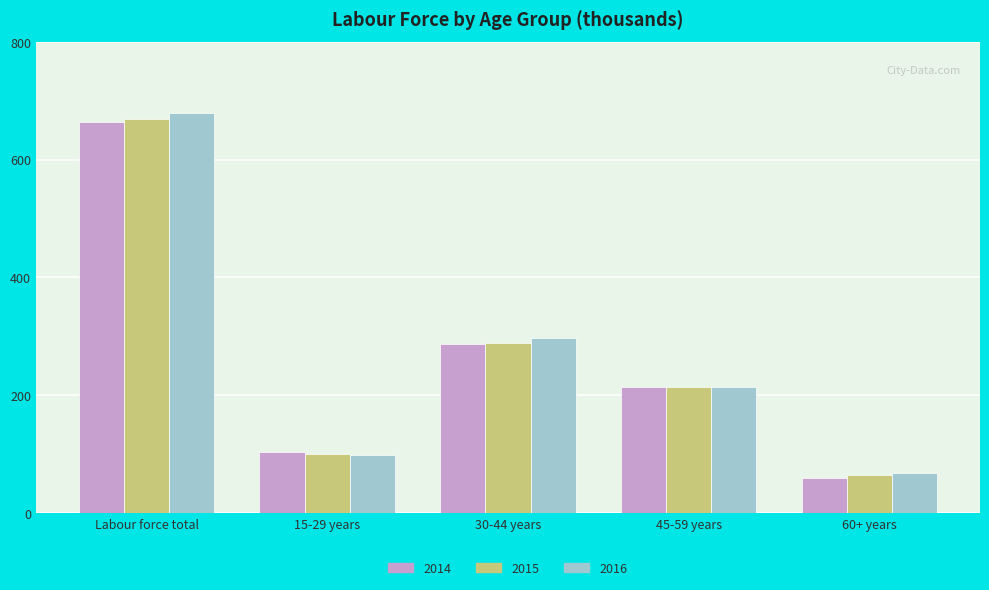

Is it true that 2014 equals 910.5 at Labour force total?

False